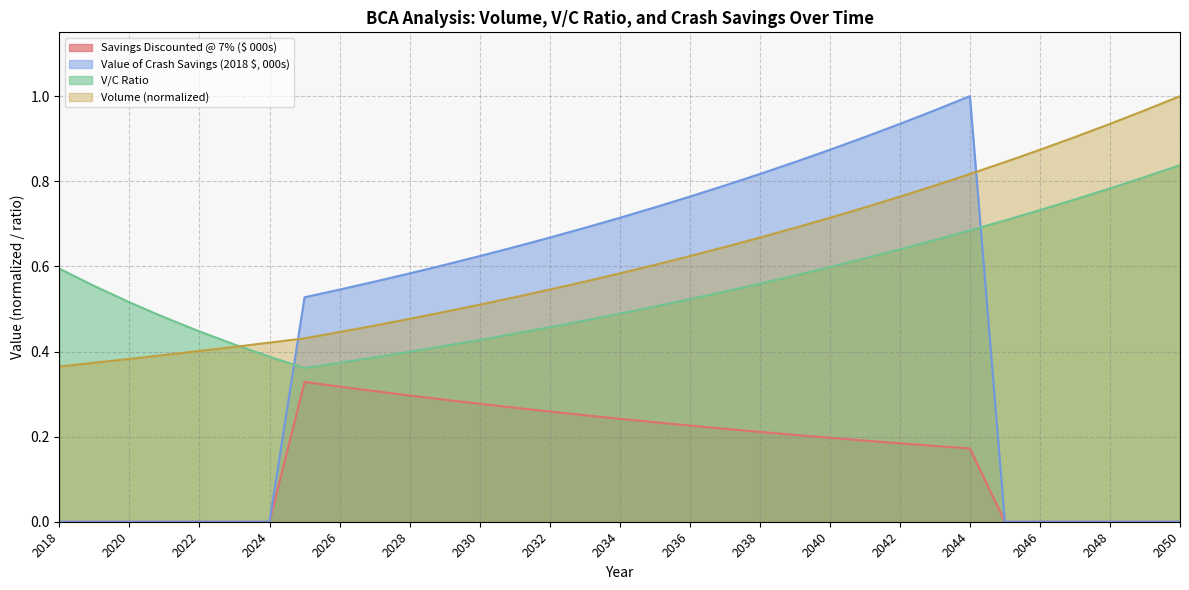

Count the number of data series in this chart.

4